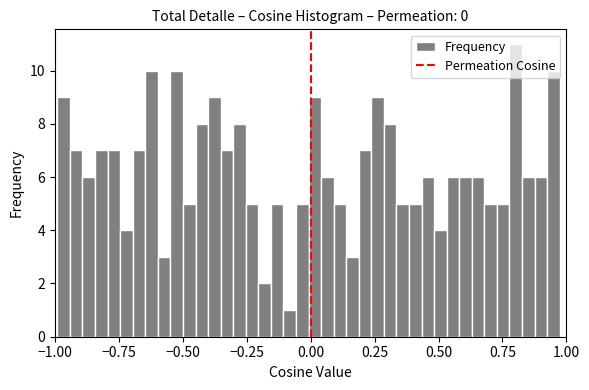

Read against the x-axis, roughly where is the centre of the tallest bar?

0.80